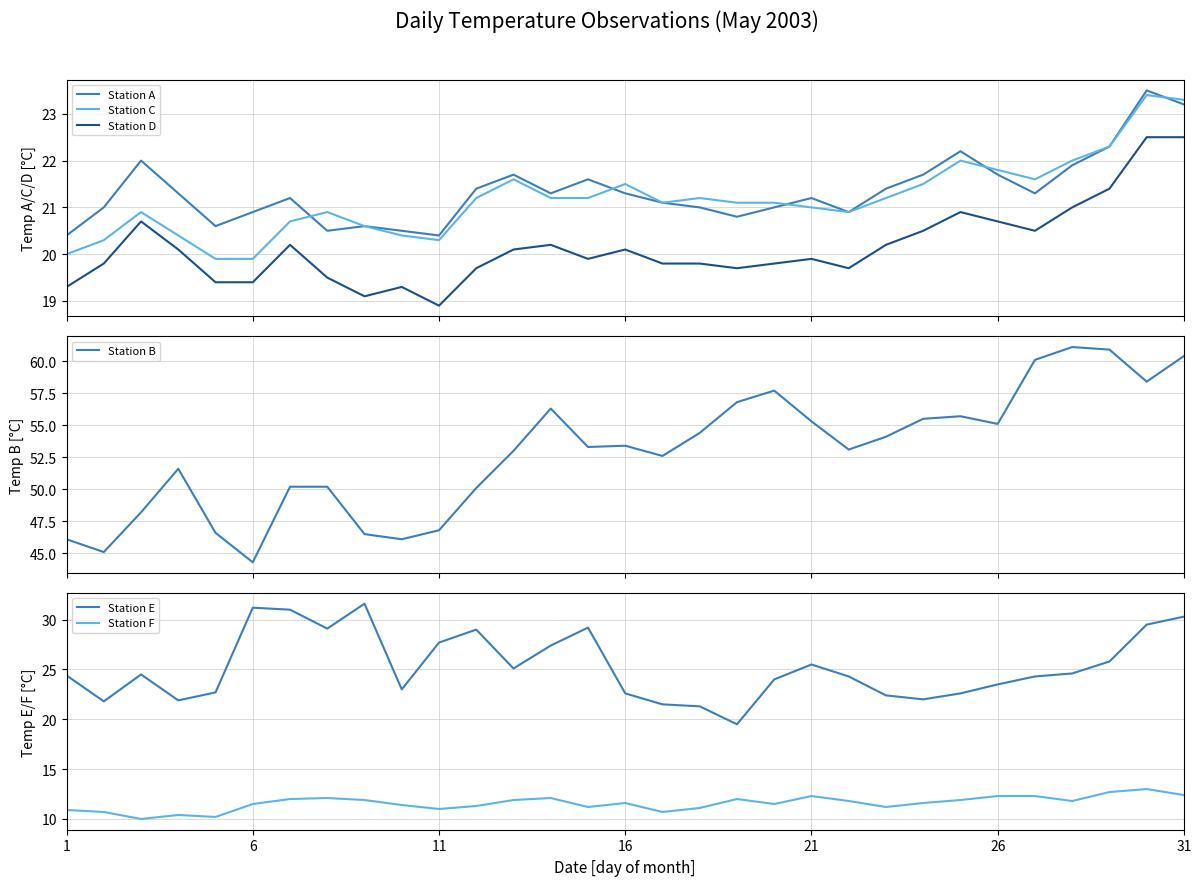

Does the chart have visible grid lines?

Yes